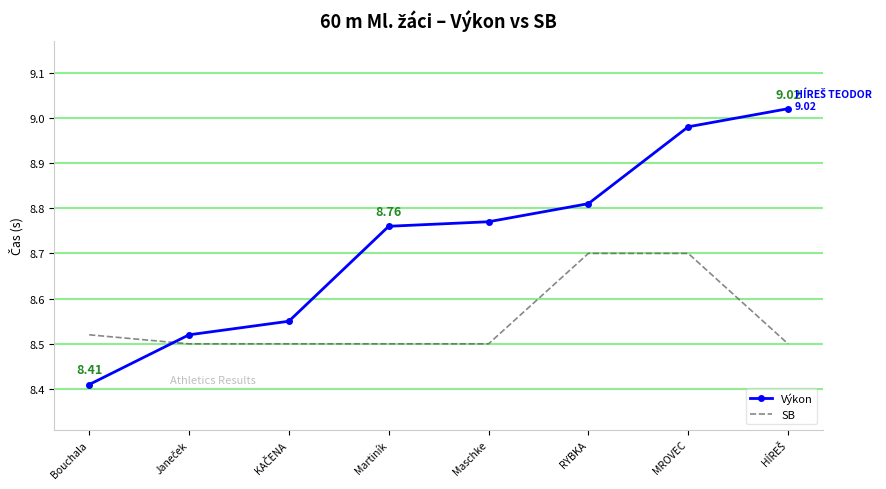

Which series has the widest spread of values?

Výkon